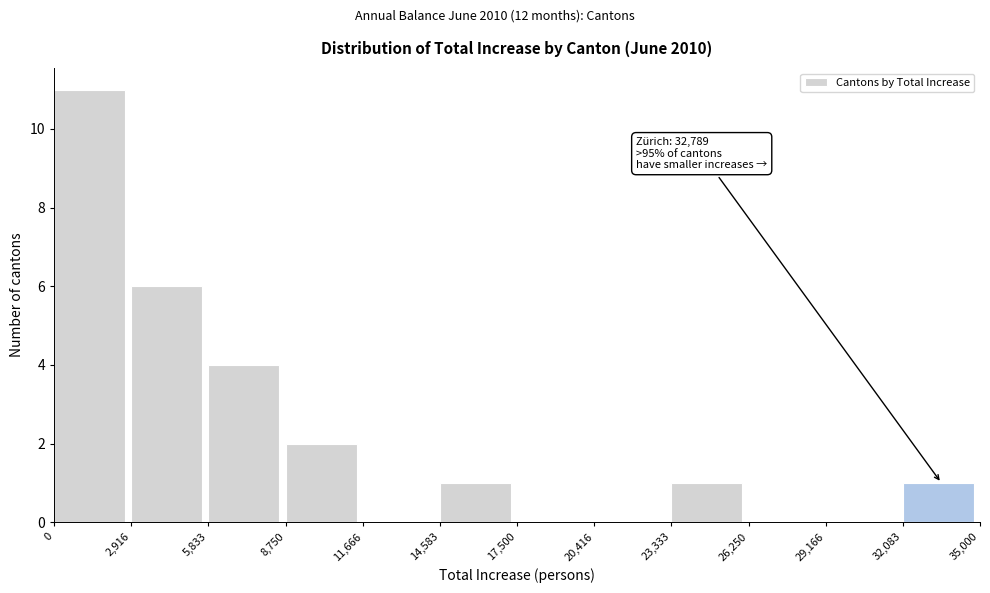

Which range on the x-axis has the tallest bar?

0 to 2,916